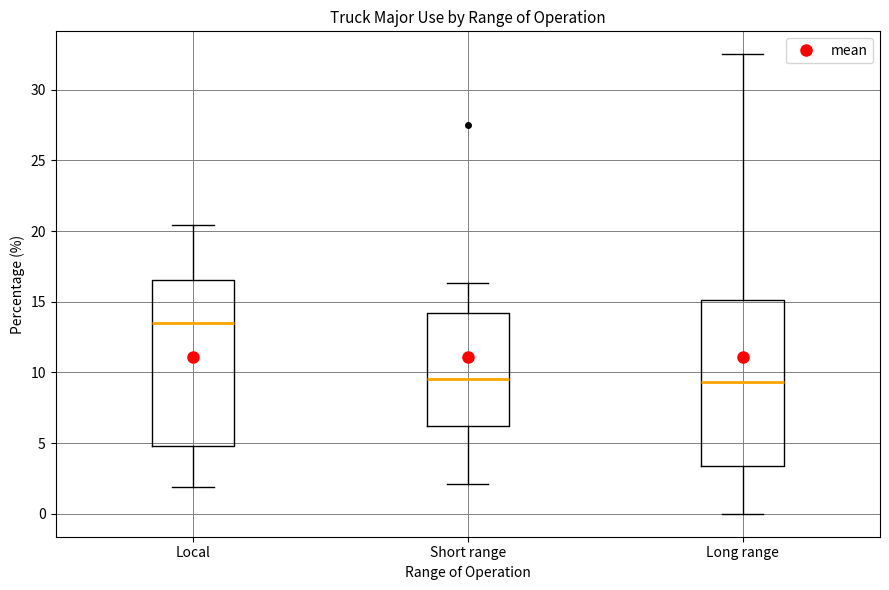

Where does the median line of the box for Long range sit on the y-axis? The values are not printed on the chart, so give them approximately, as read against the axis.

9.5